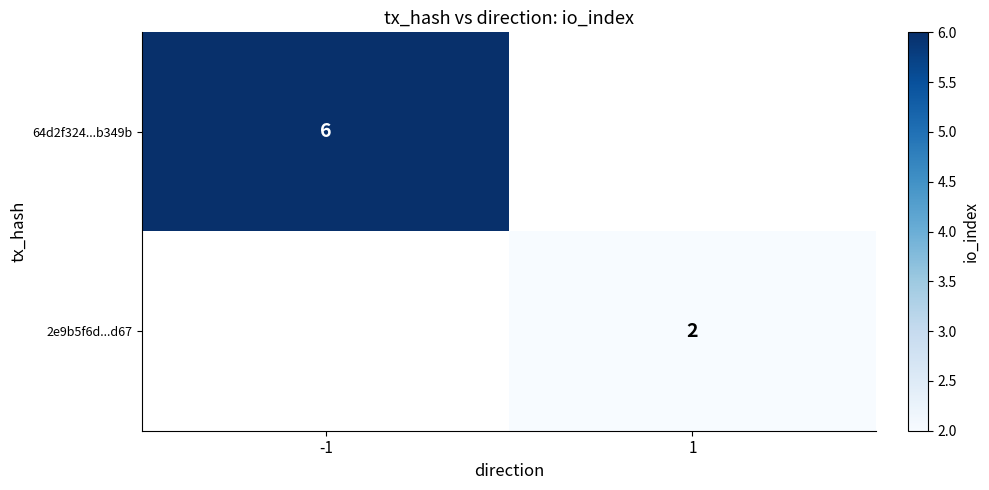

The 64d2f324...b349b series shows 9.1 at -1. True or false?

False